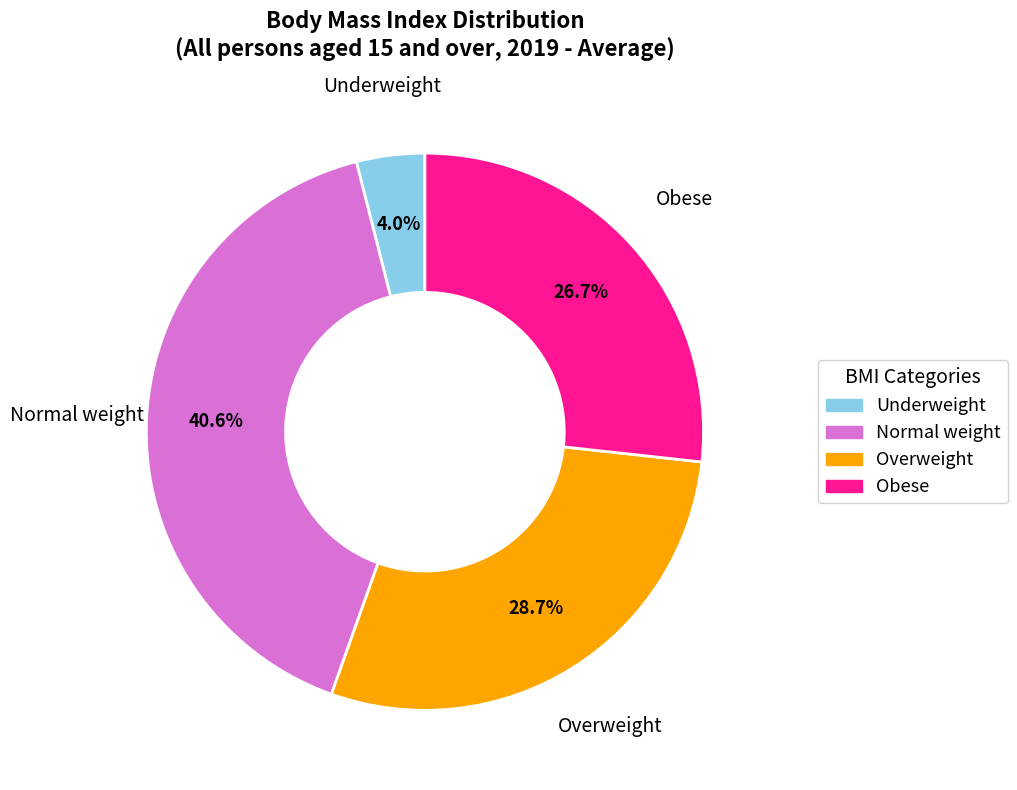

Is it true that Obese is 27% of the pie?

True